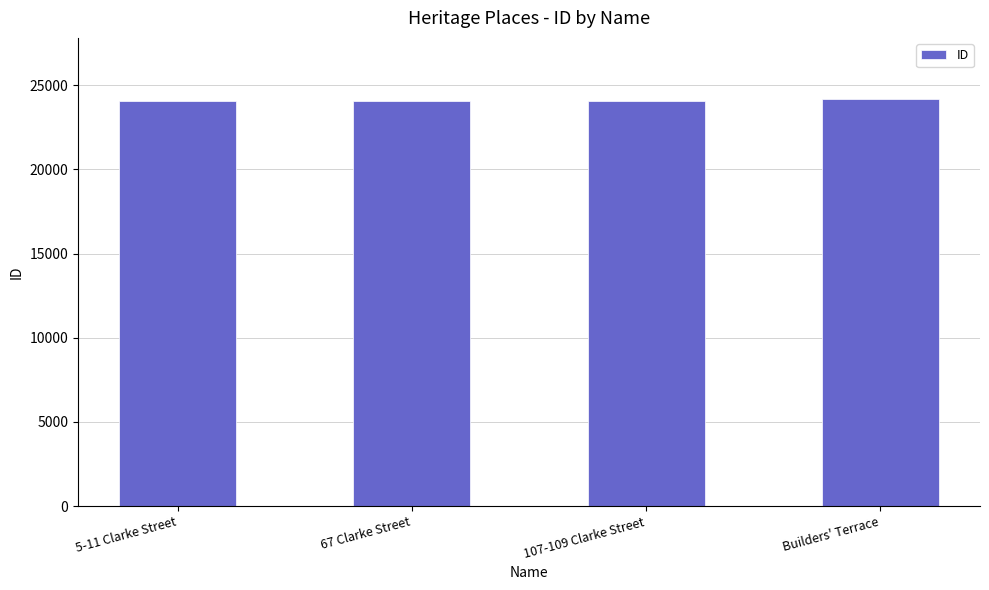

What is the change in value from 5-11 Clarke Street to 107-109 Clarke Street?

+17